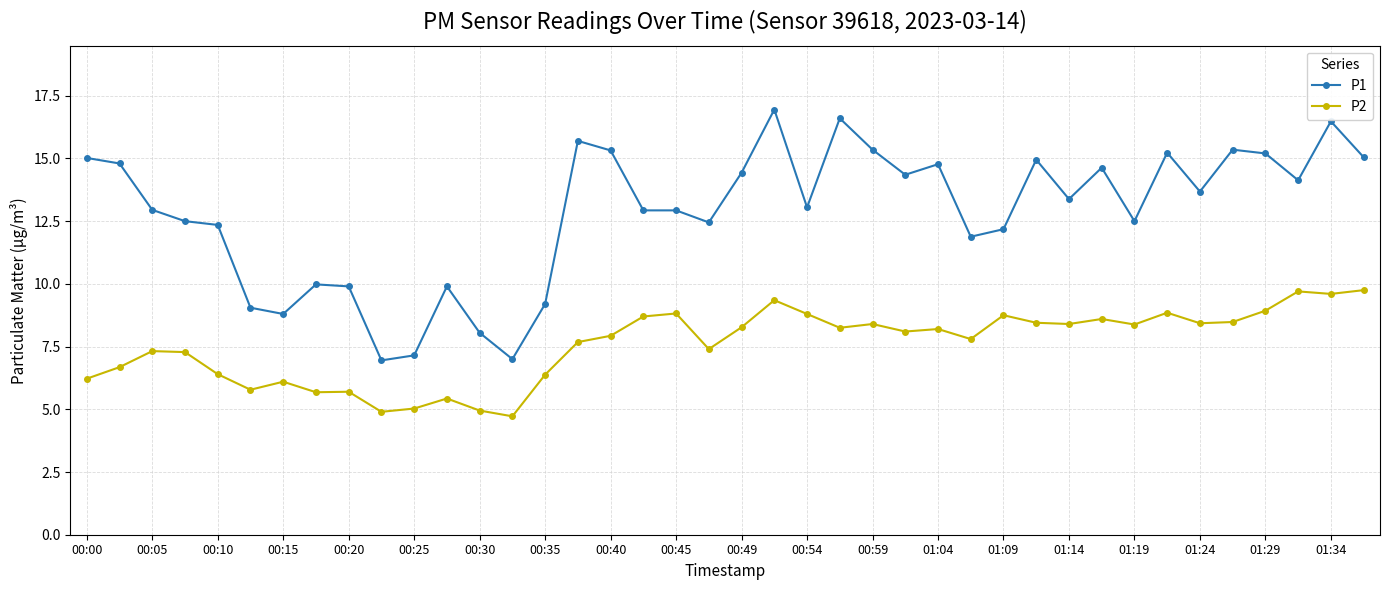

What is the value of the P1 point at the 39th from the left?

16.5